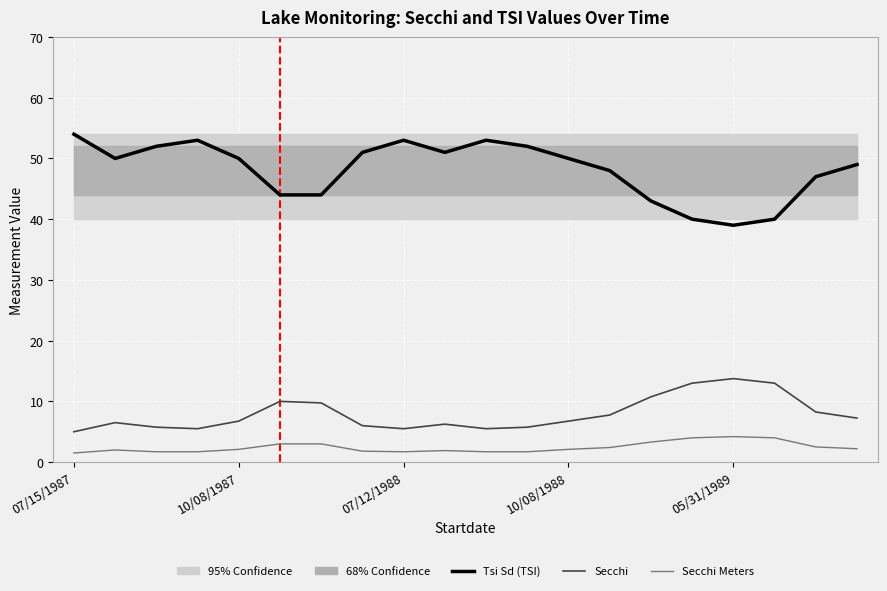

What is the value of the Secchi Meters point at the 11th from the left?

1.7